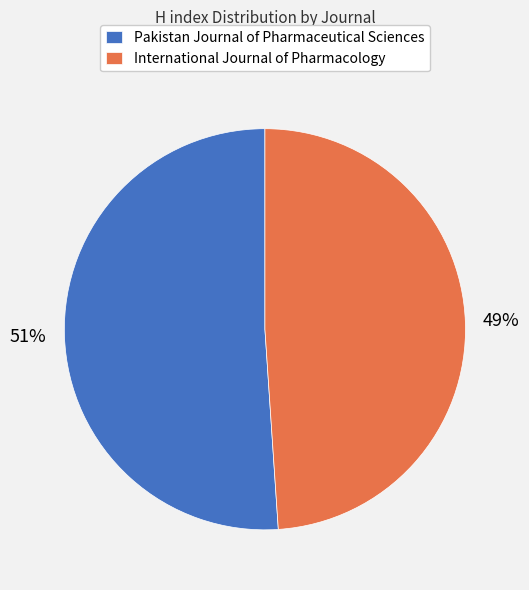

Rank the categories by value from highest to lowest.

Pakistan Journal of Pharmaceutical Sciences, International Journal of Pharmacology